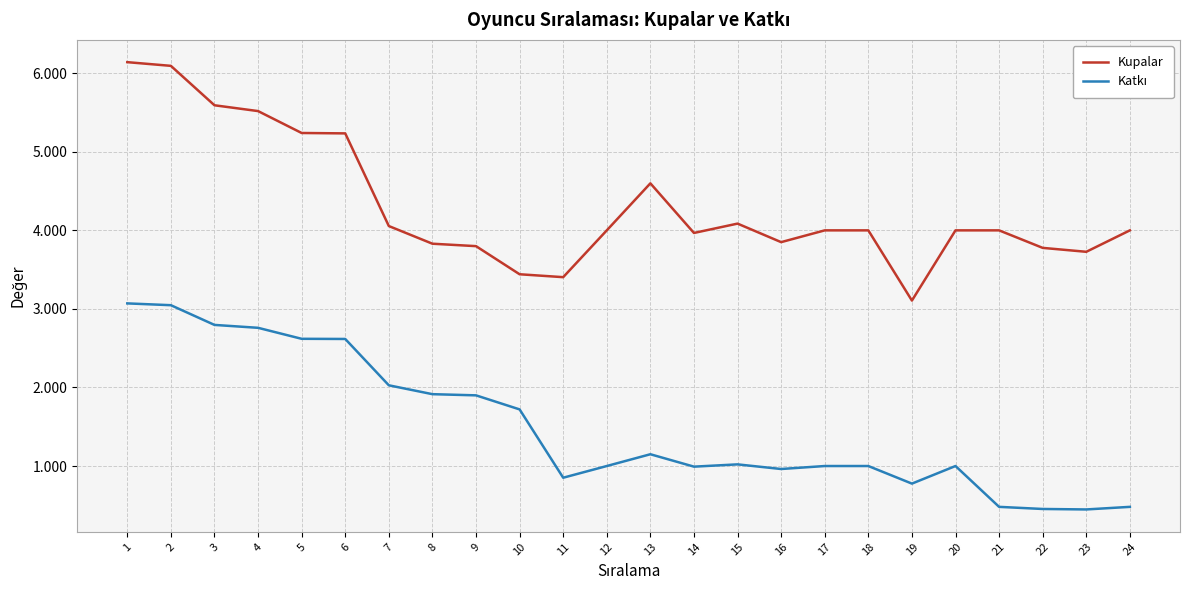

What is the approximate value of Kupalar at 4, to the nearest 50?

5500